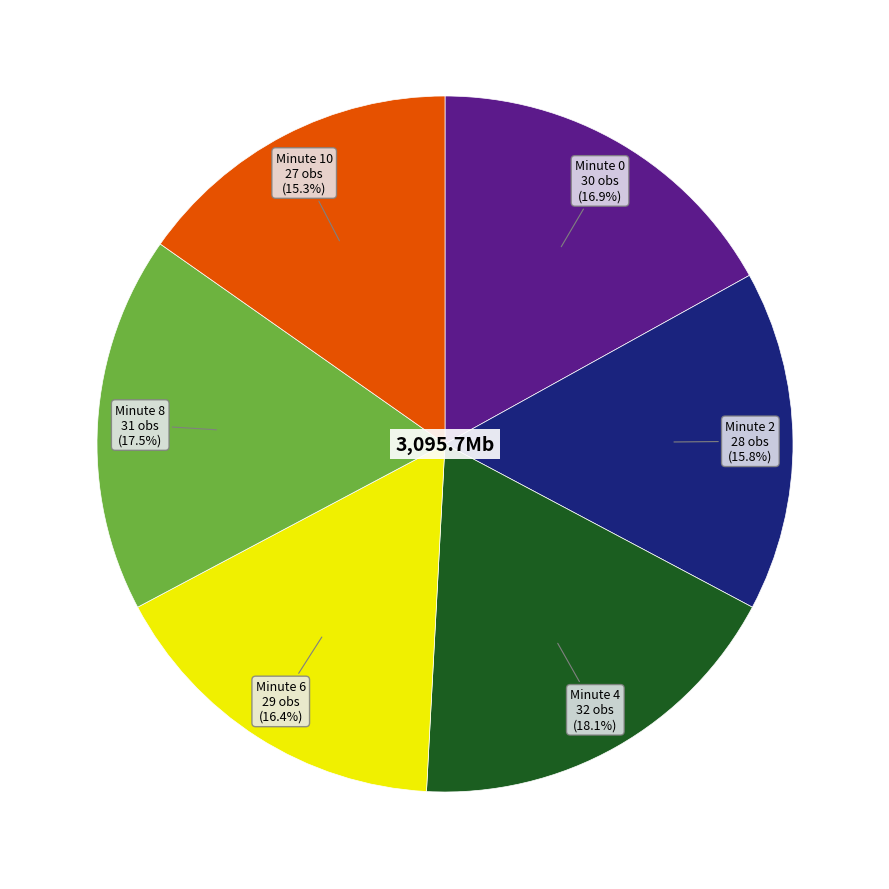

Is there any slice that represents more than half of the pie?

No